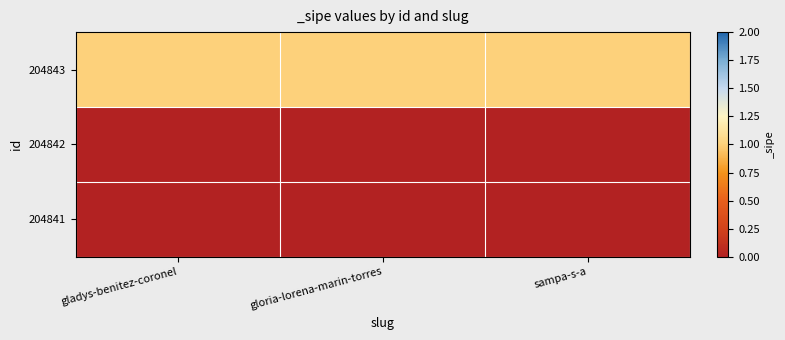

Rank the series by their maximum value, from highest to lowest.

204843, 204842, 204841